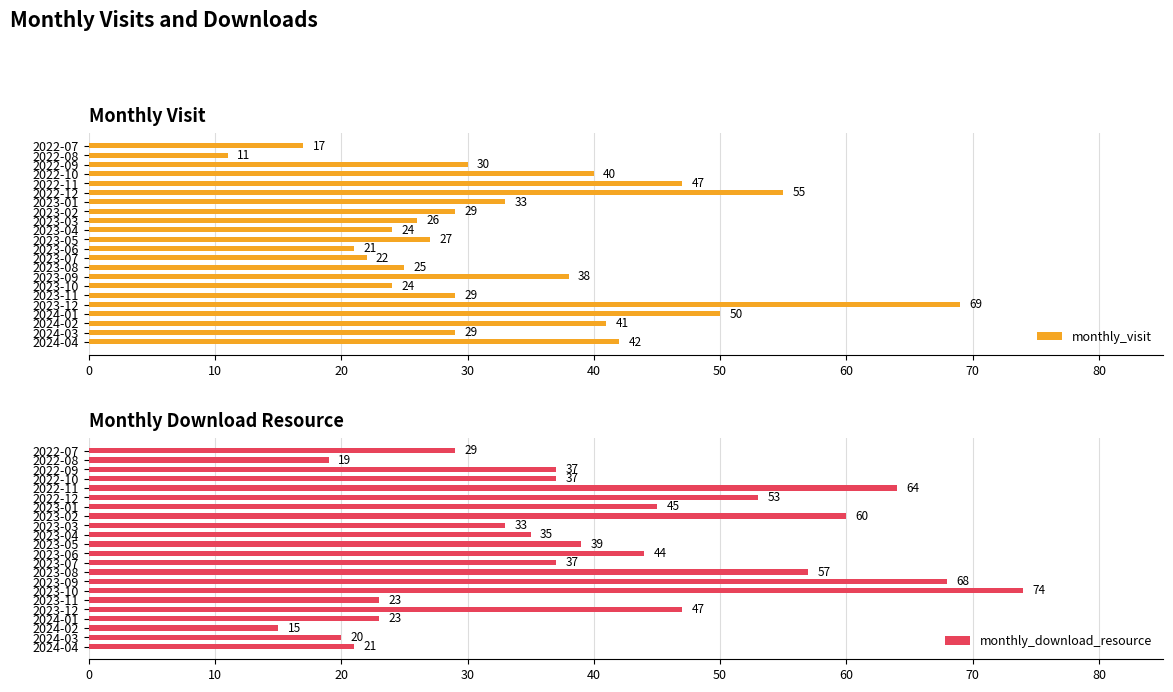

Is it true that monthly_download_resource equals 60 at 2023-01?

False